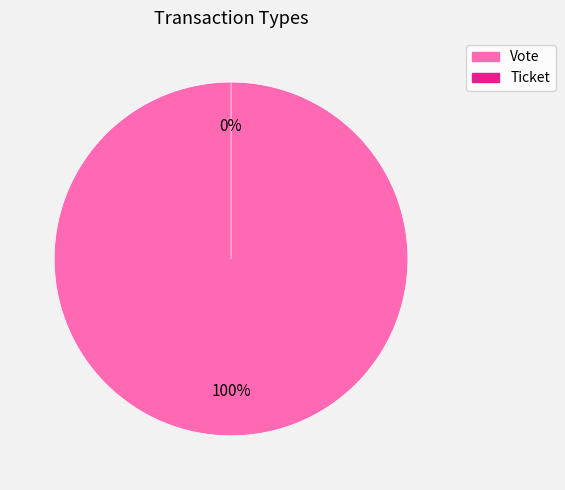

Rank the categories by value from lowest to highest.

Ticket, Vote